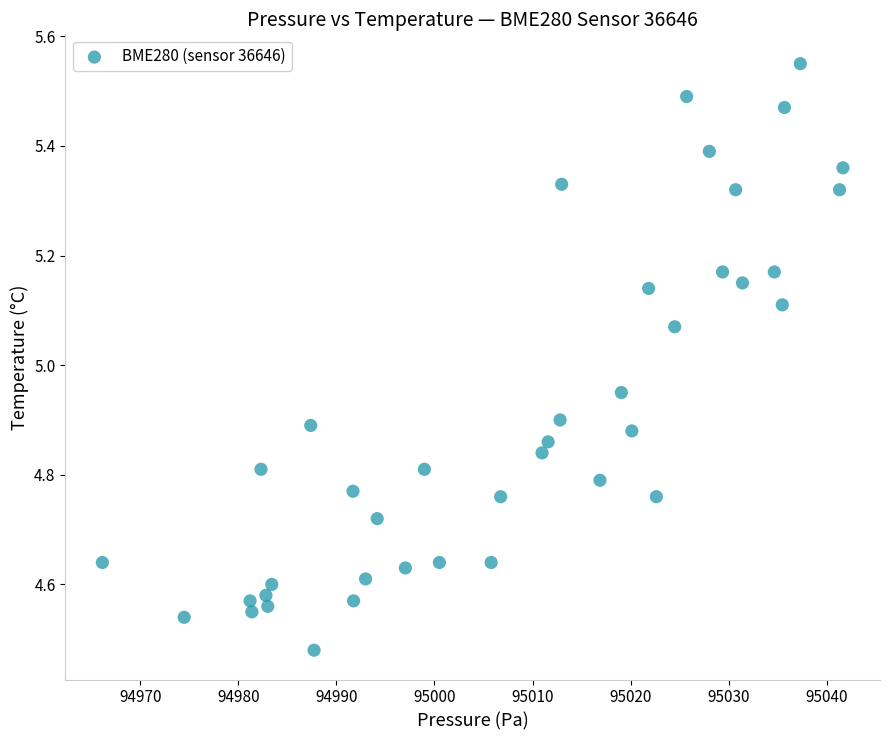

What is the range of X values (max minus min)?

75.5